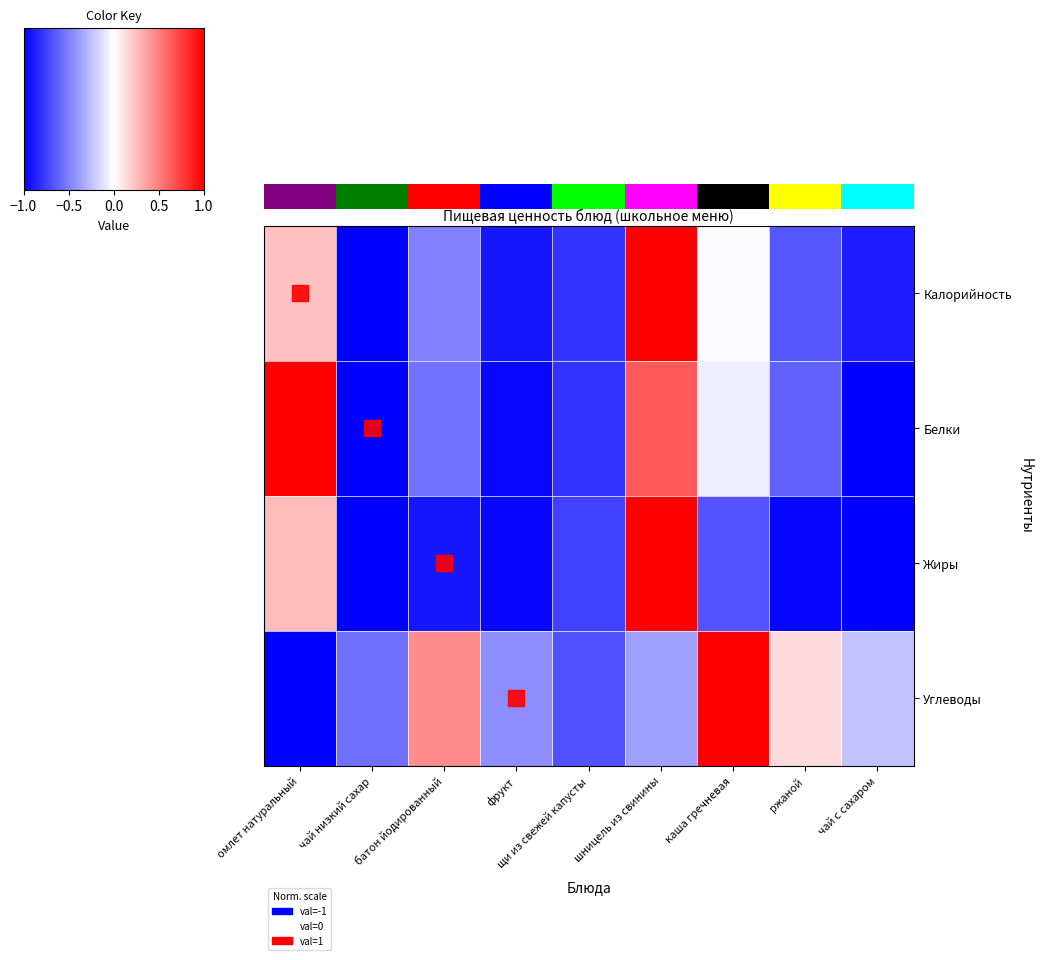

How many data points does each series have?

9